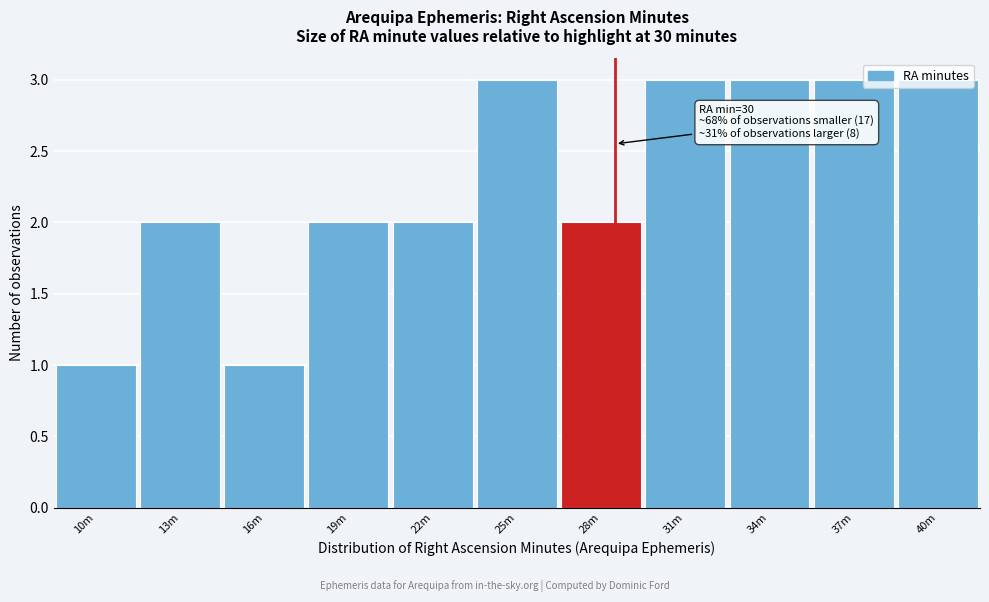

What is the sum of the values at 10m and 31m?

4